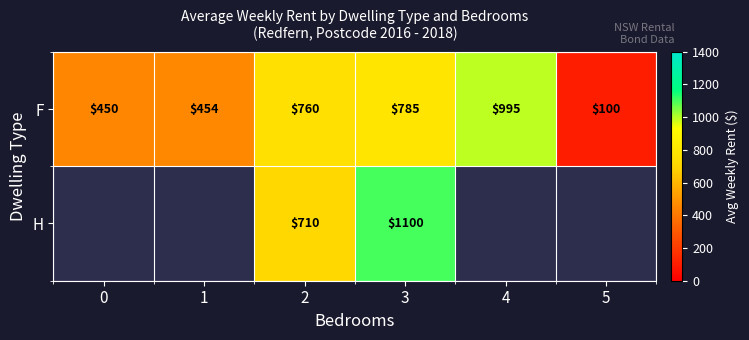

What is the sum of the F values at 2 and 0?

1210